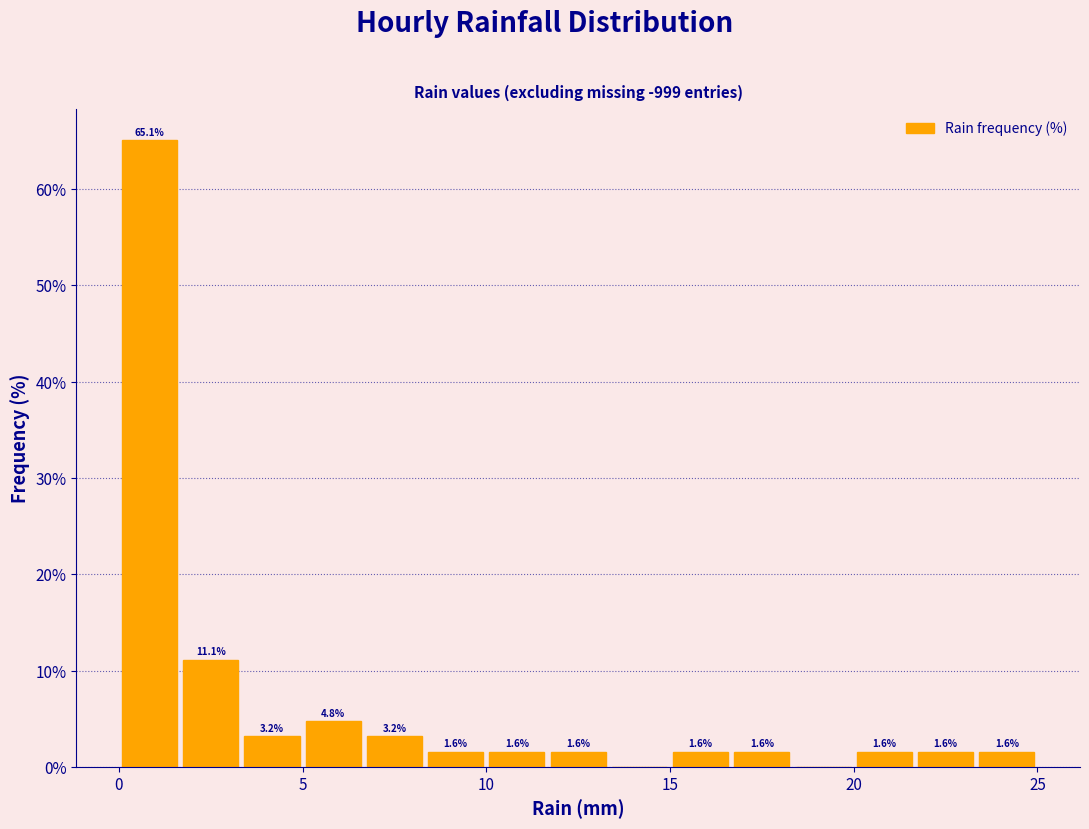

Read against the x-axis, roughly where is the centre of the tallest bar?

1.0